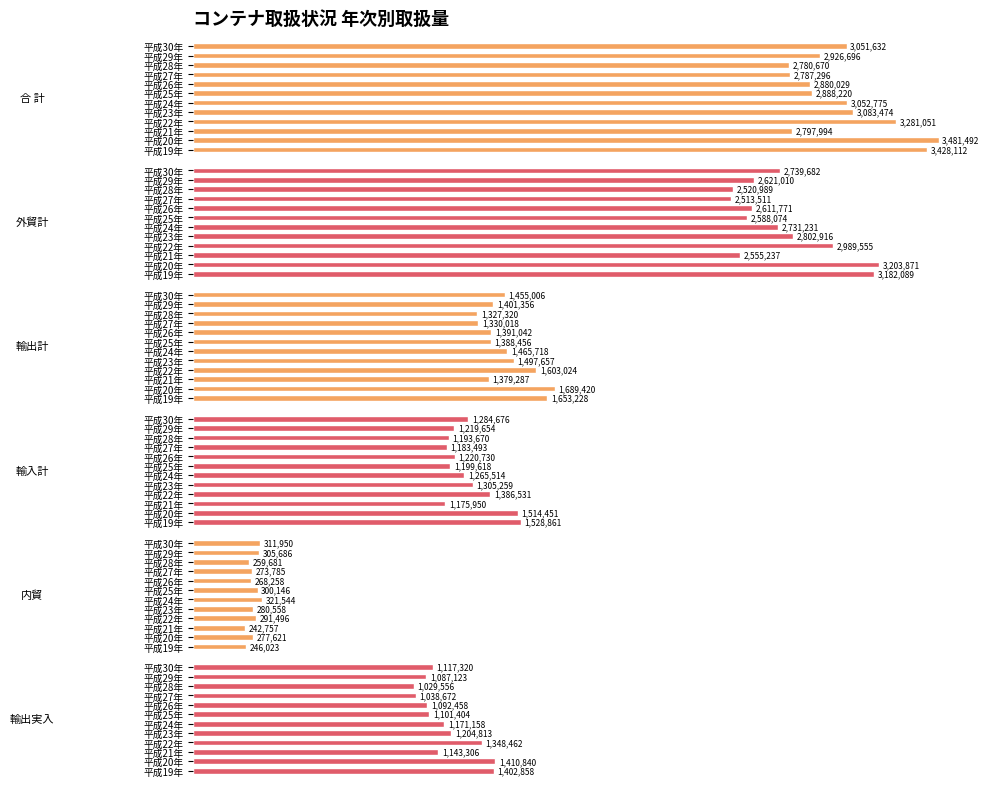

Count the number of data series in this chart.

6